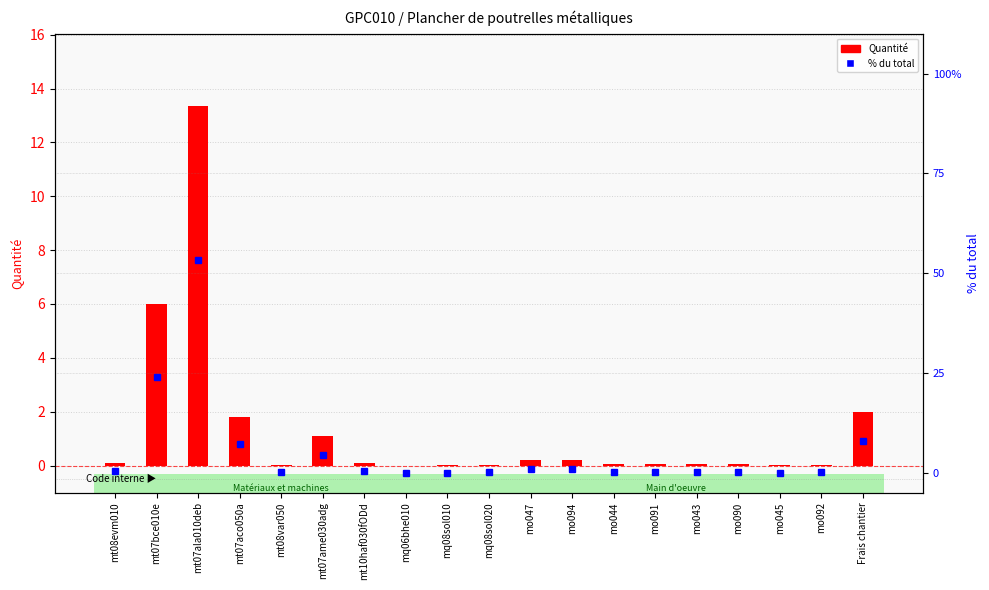

What position from the right is mt07aco050a?

16